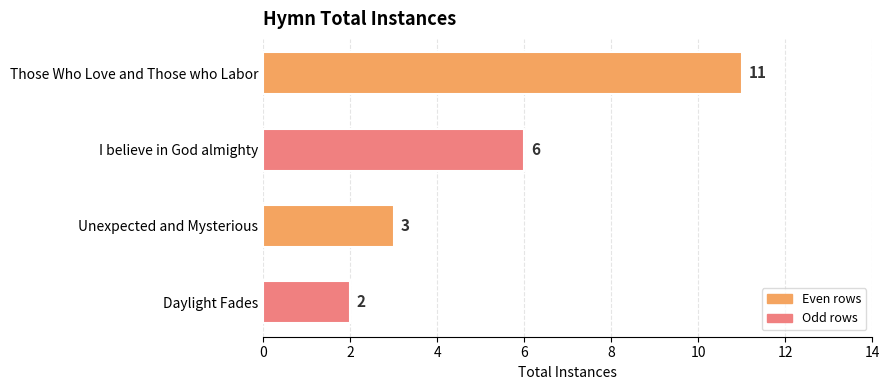

What is the change in value from Those Who Love and Those who Labor to Unexpected and Mysterious?

-8